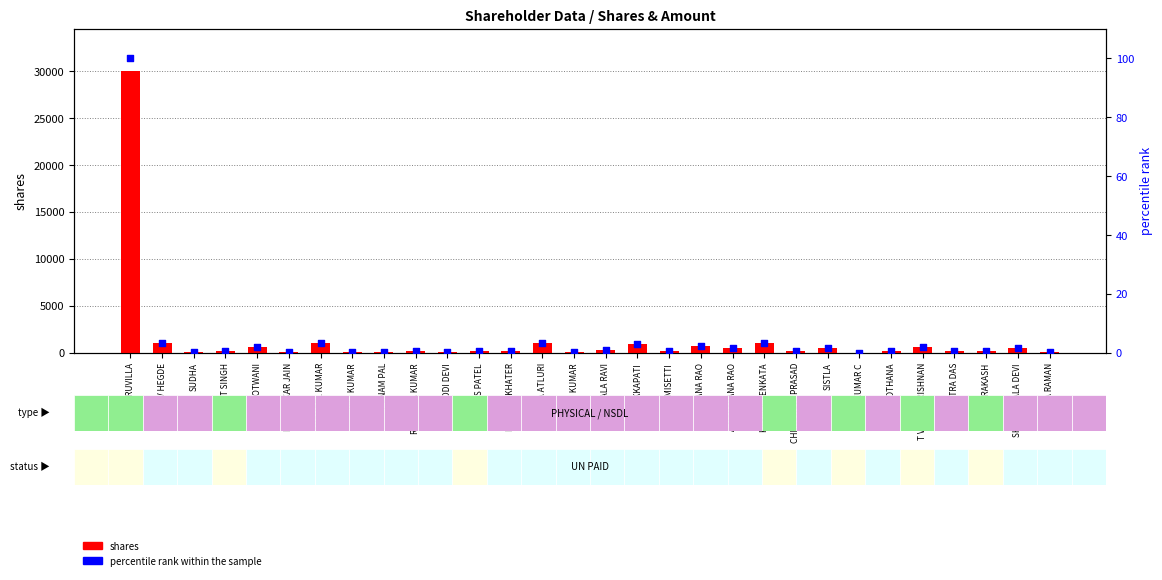

What are all the series names shown in the legend?

shares, percentile rank within the sample